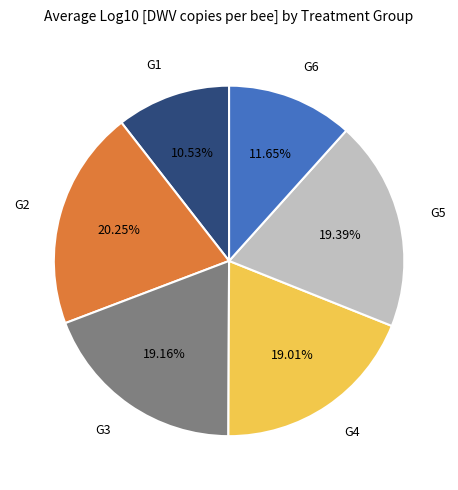

Does any single category account for the majority?

No